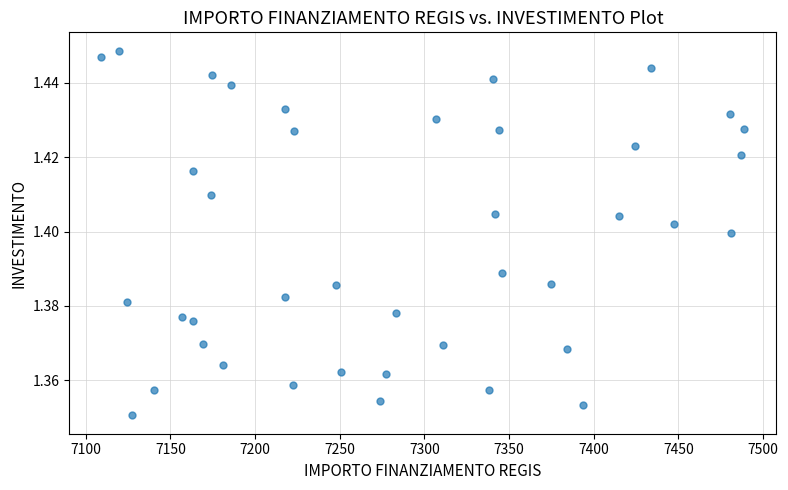

What is the range of X values (max minus min)?

379.7